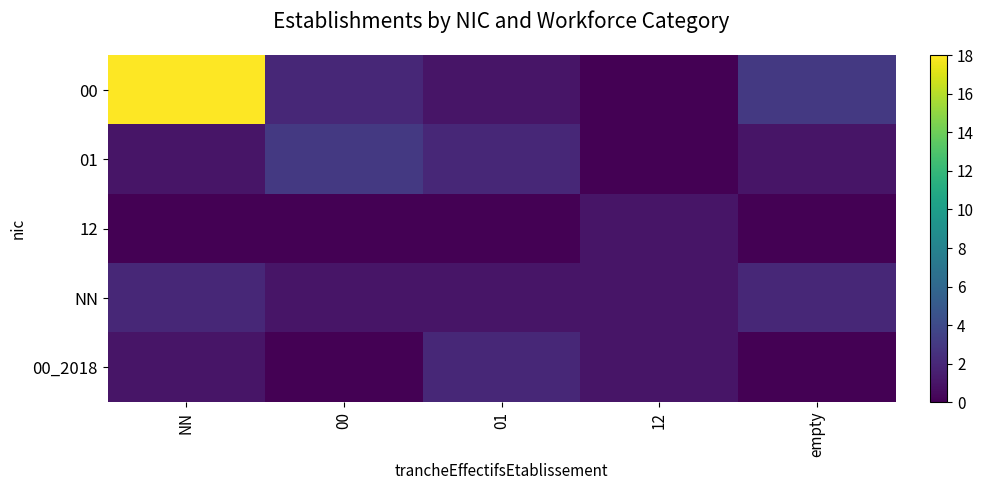

Between NN and 00, which series saw the biggest shift?

00